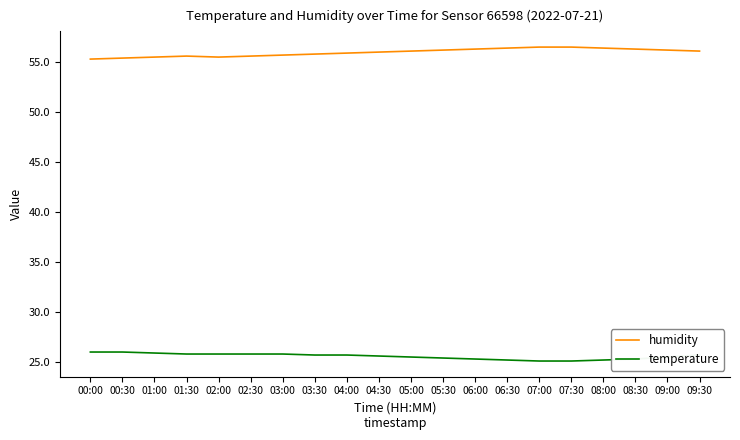

What is the sum of the humidity values at 05:30 and 08:30?

112.5